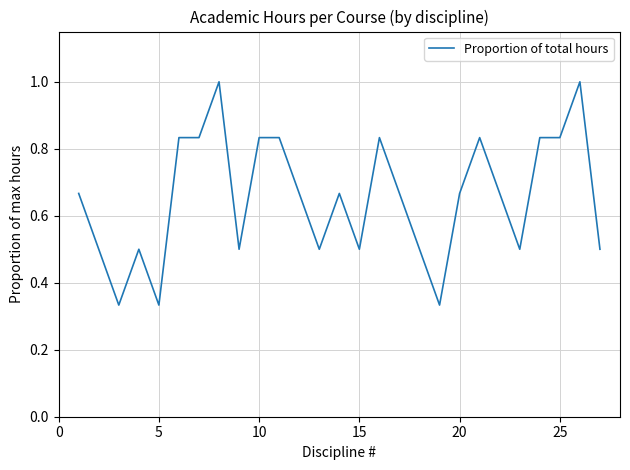

What is the greatest value displayed?

1.0